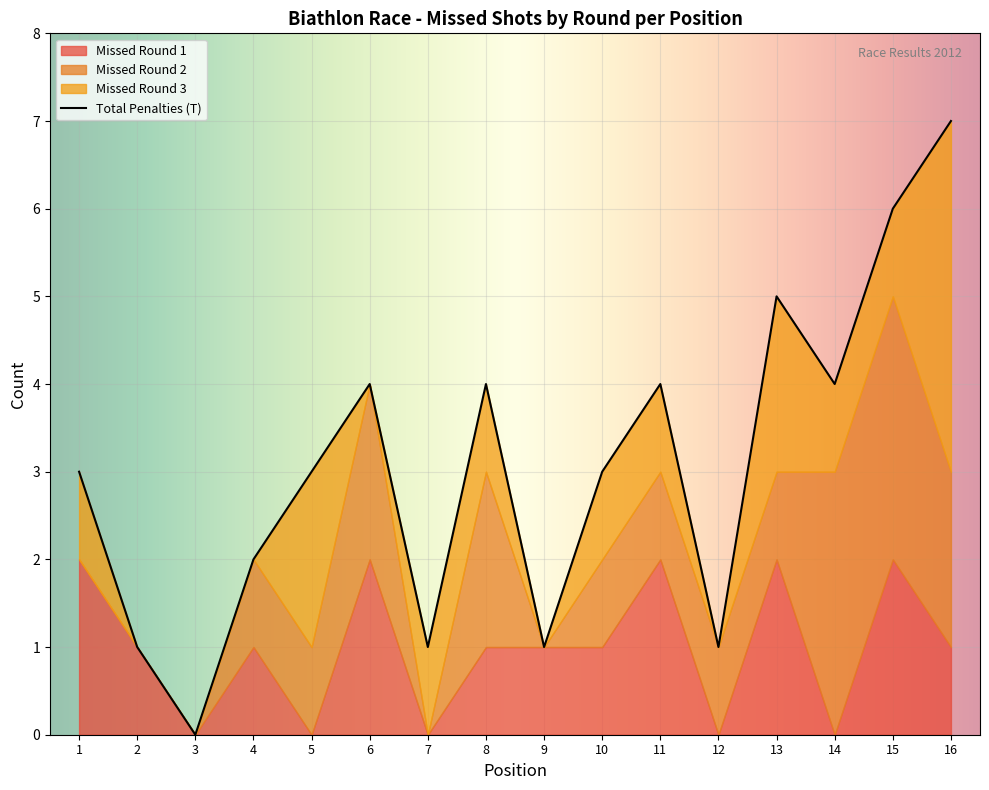

Reading left to right, extract all data points from this chart.

1=3	2=1	3=0	4=2	5=3	6=4	7=1	8=4	9=1	10=3	11=4	12=1	13=5	14=4	15=6	16=7